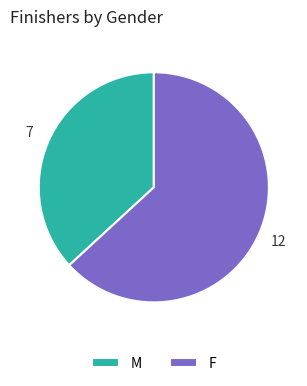

Which slice is the smallest?

M